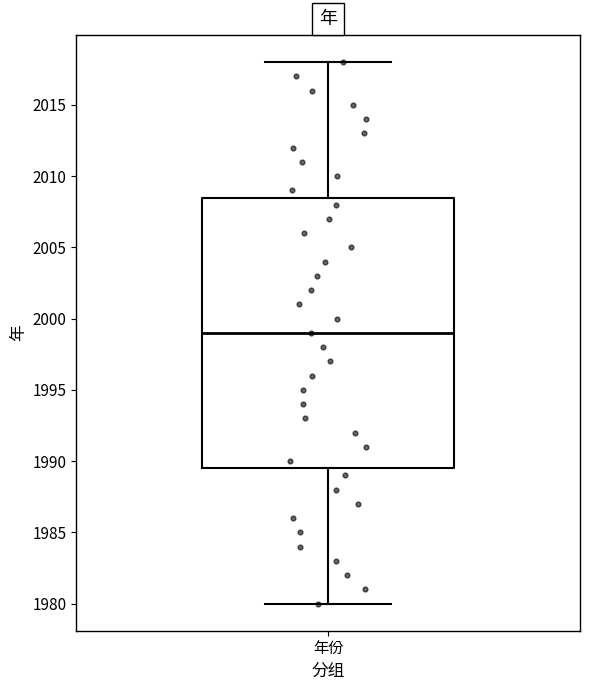

Transcribe this box plot: give where the median line is, the range the box spans, and where the two whiskers end, as read against the y-axis. The values are not printed on the chart, so give them approximately, as read against the axis.

median 1999.0, box 1989.5 to 2008.5, whiskers 1980.0 to 2018.0